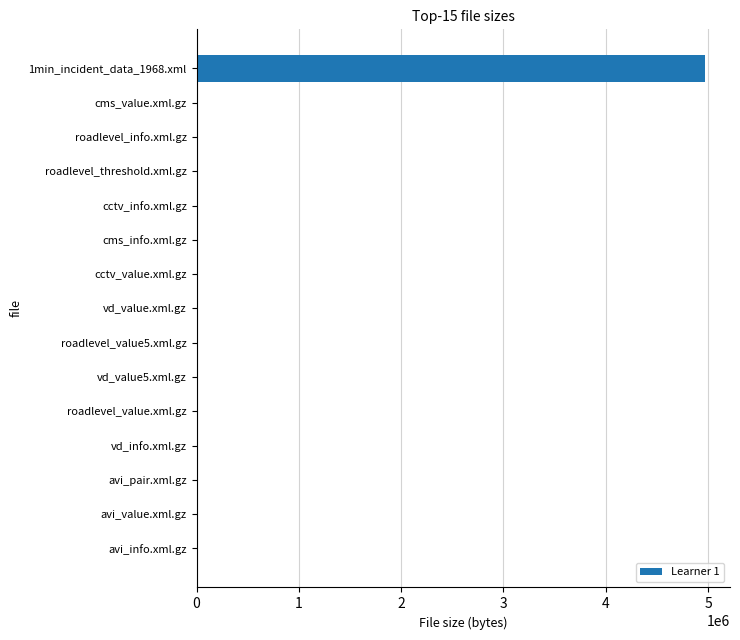

Which label corresponds to the largest value in the chart?

1min_incident_data_1968.xml